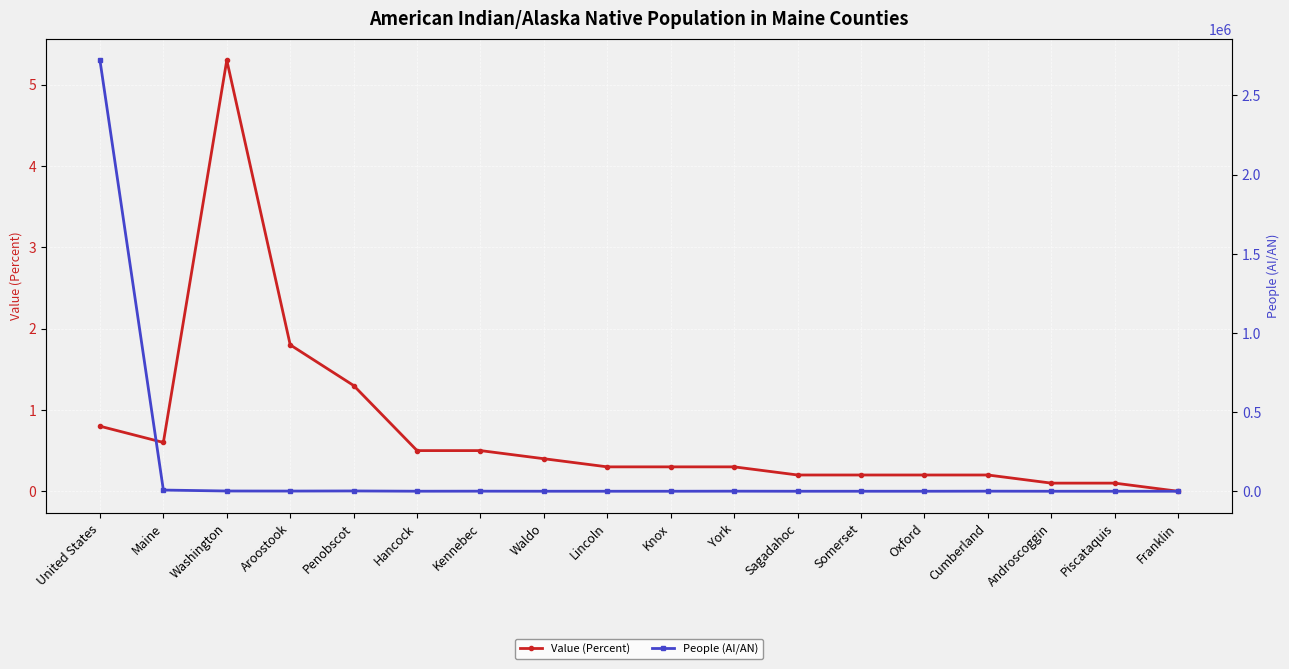

Where does the People (AI/AN) series first go above 293?

United States